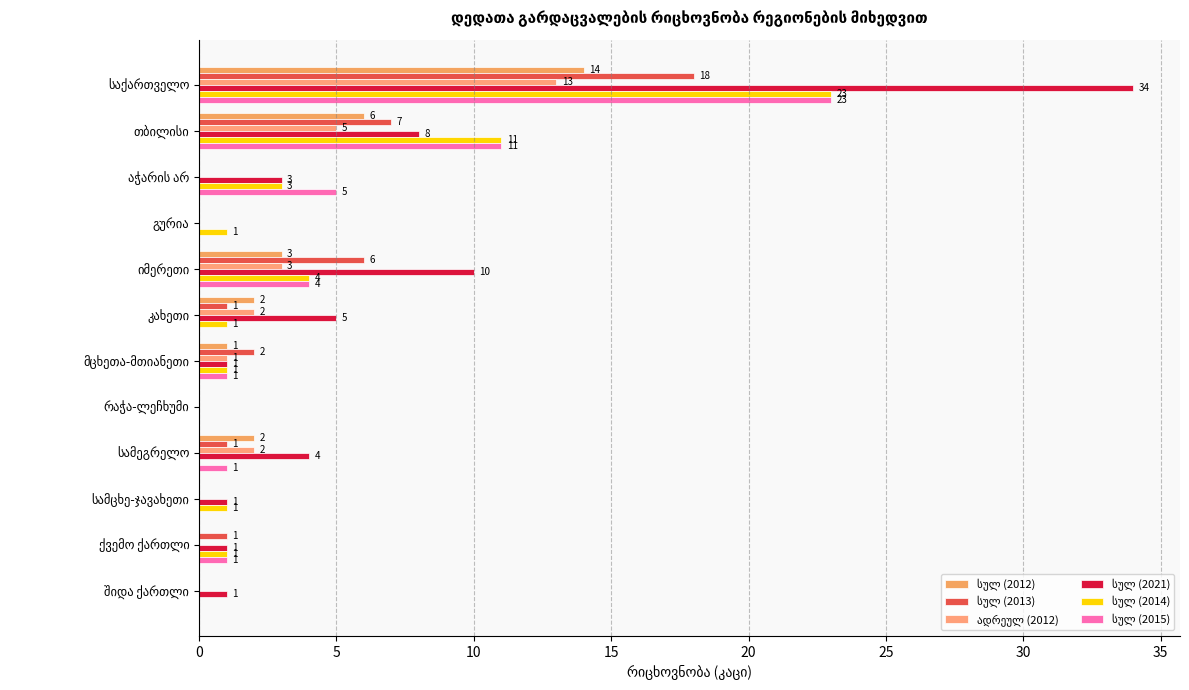

The სულ (2015) series shows 23 at საქართველო. True or false?

True